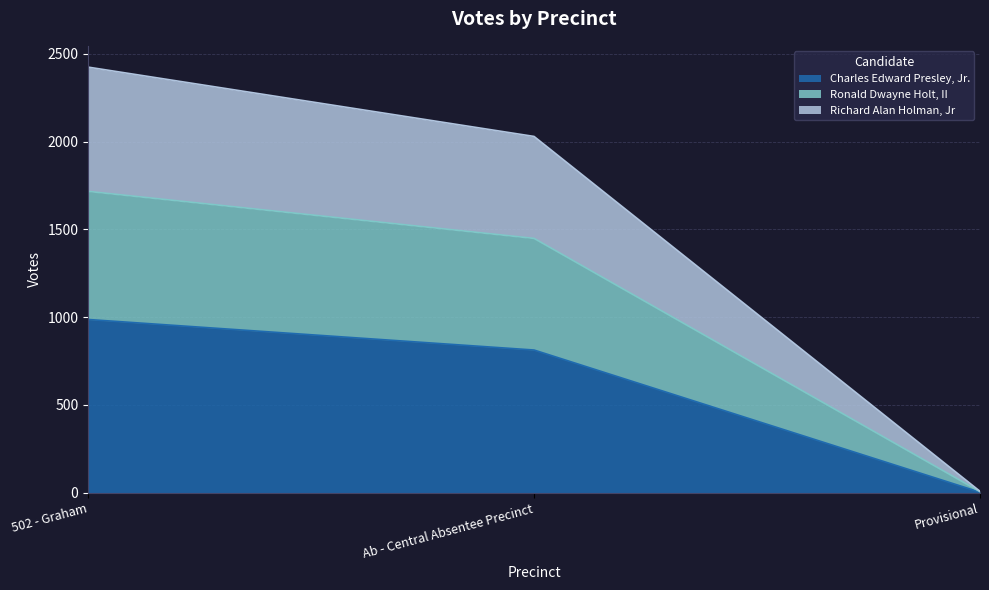

What is the average value of the Charles Edward Presley, Jr. series?

601